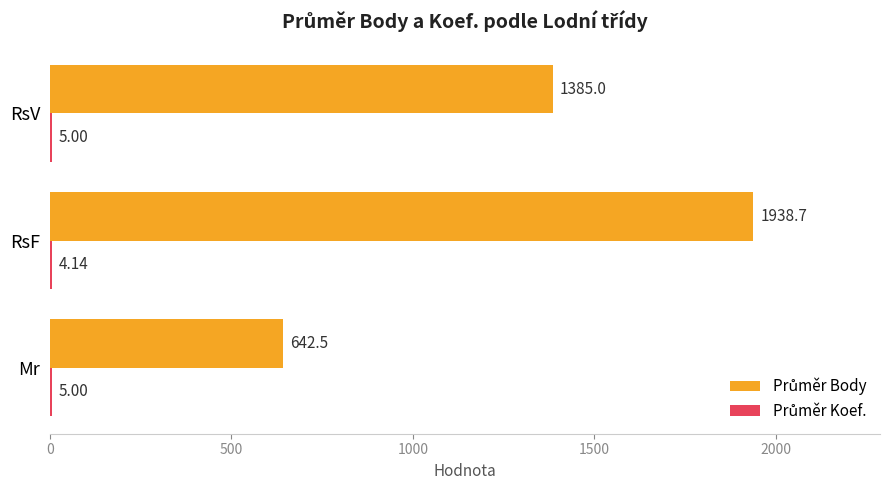

Count the number of data series in this chart.

2